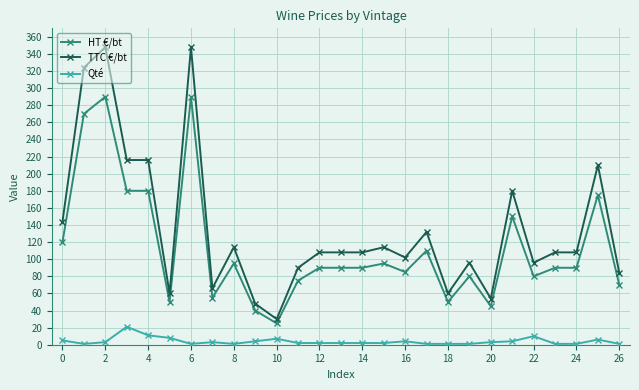

What are all the series names shown in the legend?

HT €/bt, TTC €/bt, Qté